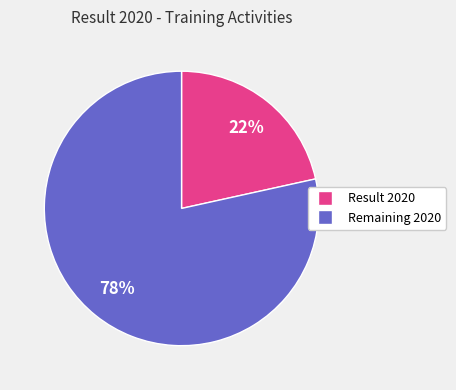

Is there any slice that represents more than half of the pie?

Yes